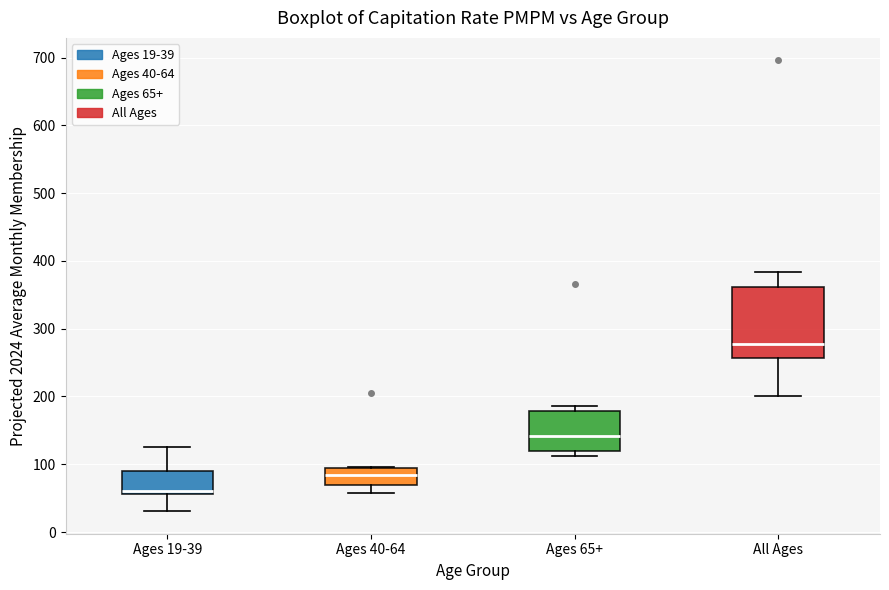

Reading left to right, transcribe this box plot: for each box, give where its median line is, the range the box spans, and where its two whiskers end, as read against the y-axis. The values are not printed on the chart, so give them approximately, as read against the axis.

Ages 19-39: median 60 (just above the box's lower edge), box 60 to 90, whiskers 30 to 130
Ages 40-64: median 80, box 70 to 90, whiskers 60 to 100
Ages 65+: median 140, box 120 to 180, whiskers 110 to 190
All Ages: median 280, box 260 to 360, whiskers 200 to 380